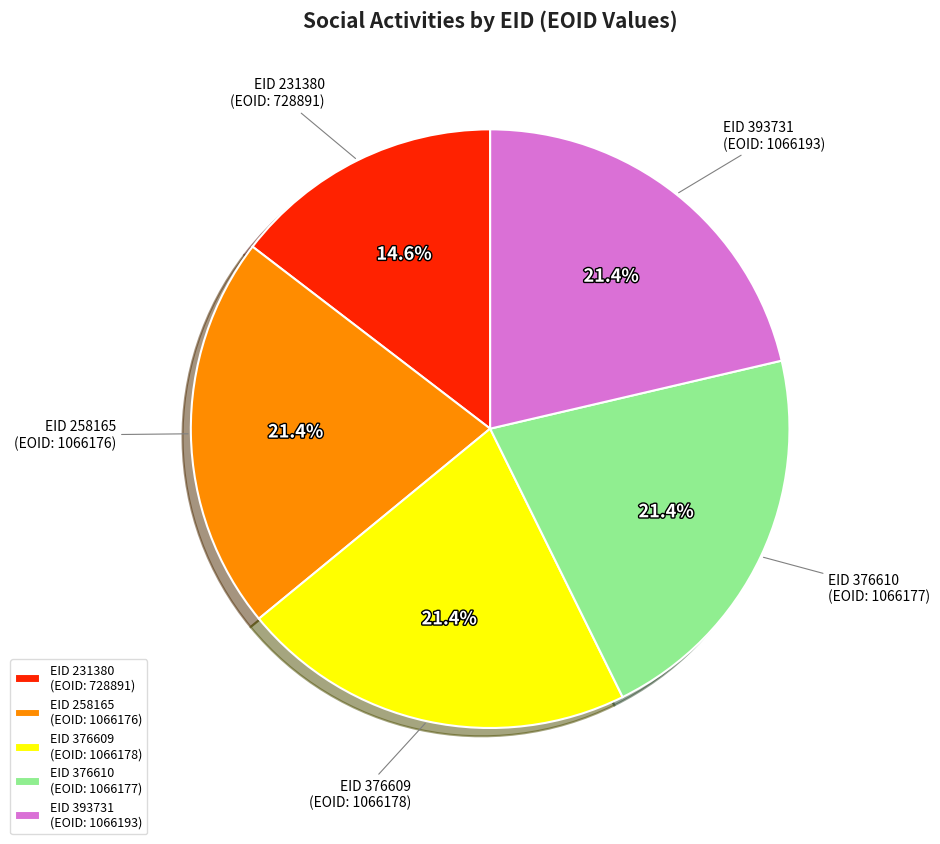

Is there a majority slice in this chart?

No